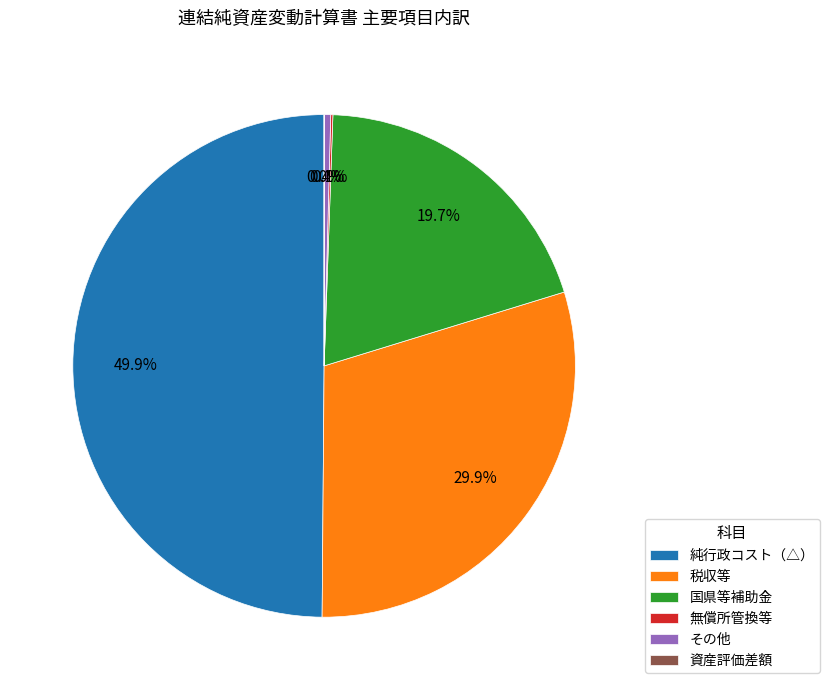

Approximately how many times larger is the value at 国県等補助金 compared to 純行政コスト（△）?

0.4